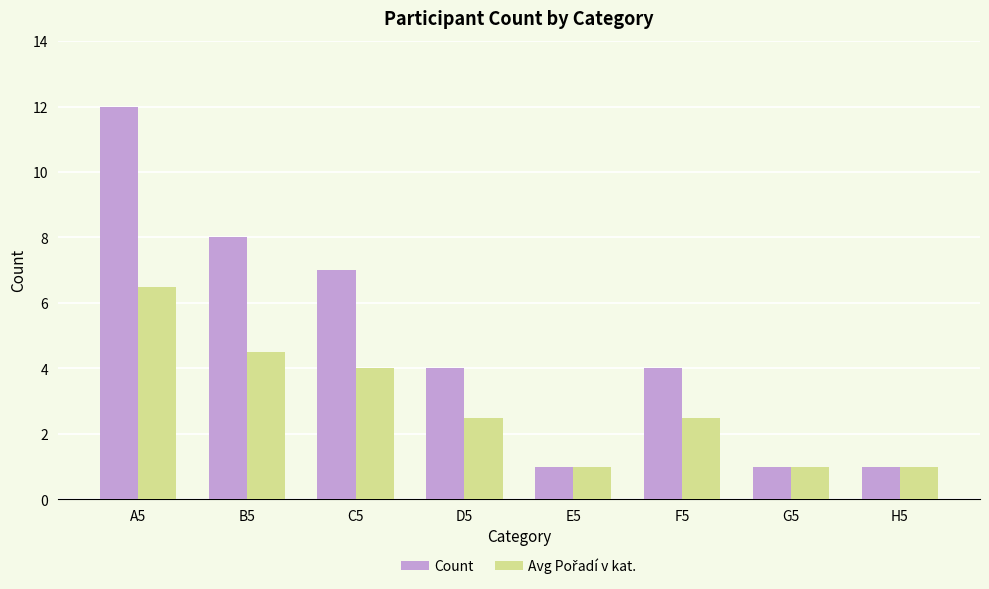

What is the label of the 8th bar from the left?

H5